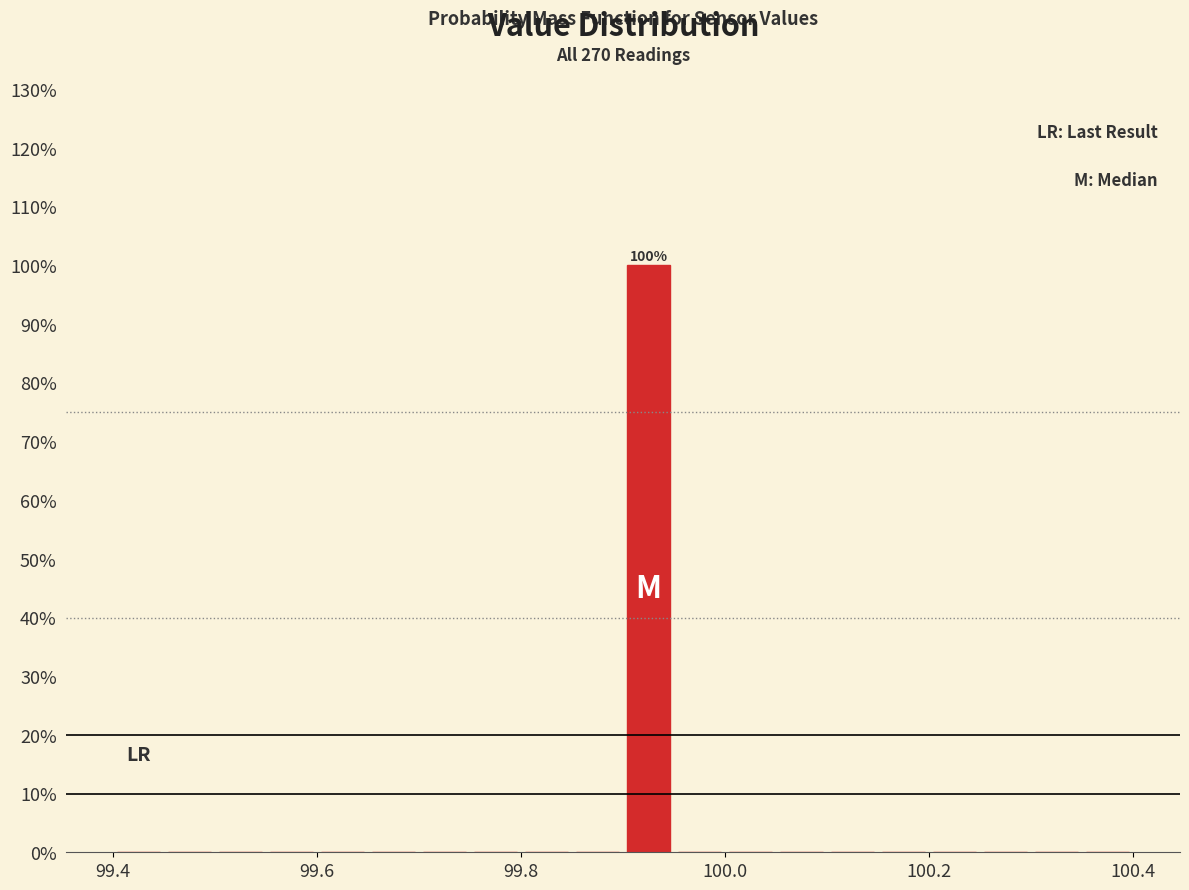

Read against the x-axis, roughly where is the centre of the tallest bar?

99.92